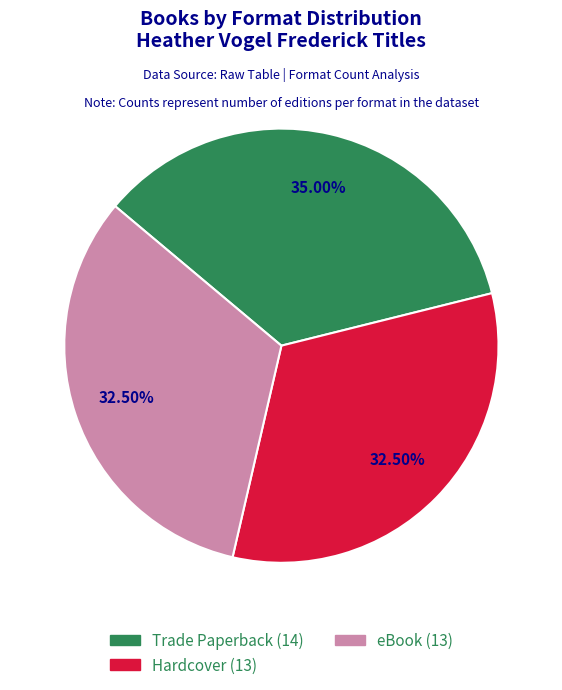

Which slice is the largest?

Trade Paperback